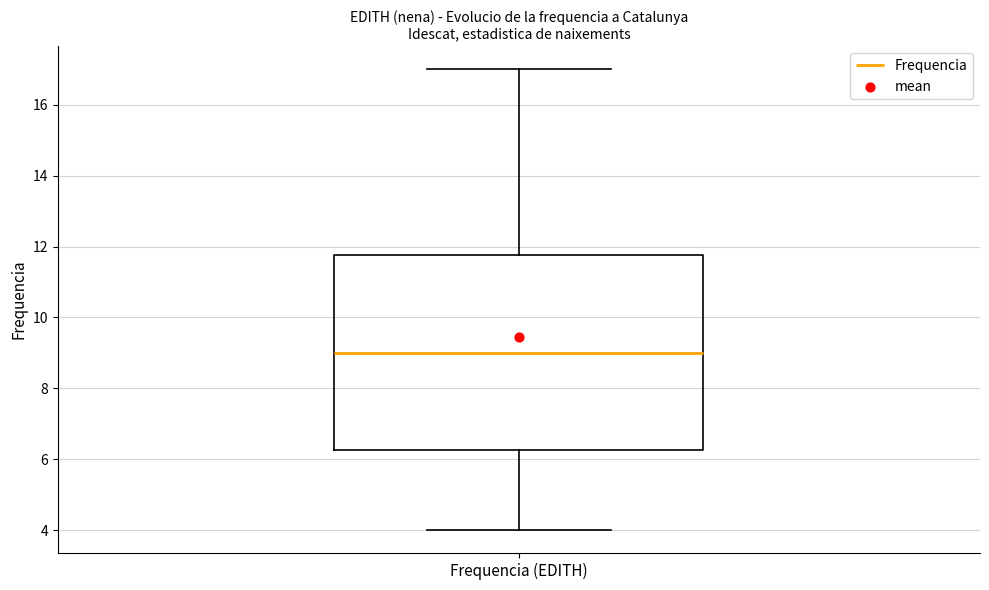

Read this box plot against the y-axis: the position of the median line, the range covered by the box, and the ends of both whiskers. The values are not printed on the chart, so give them approximately, as read against the axis.

median 9.0, box 6.2 to 11.8, whiskers 4.0 to 17.0